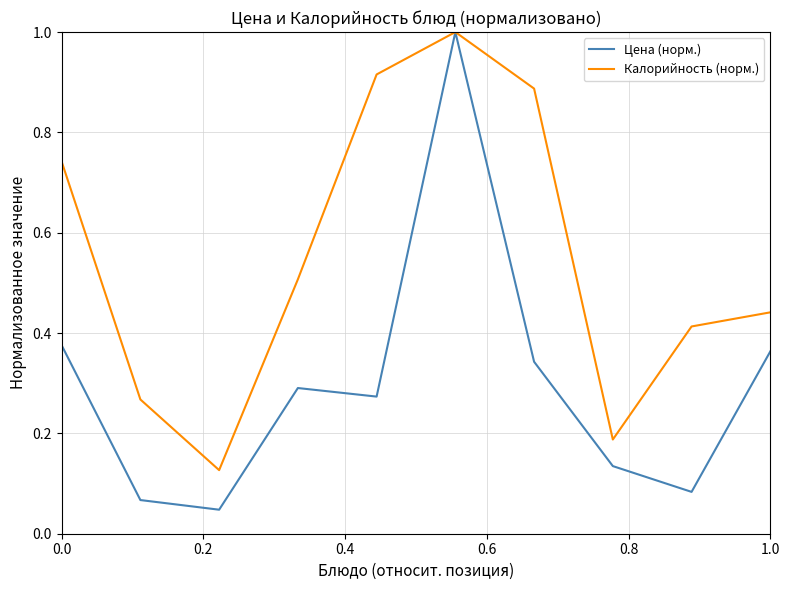

Which series has the largest total across all categories?

Калорийность (норм.)